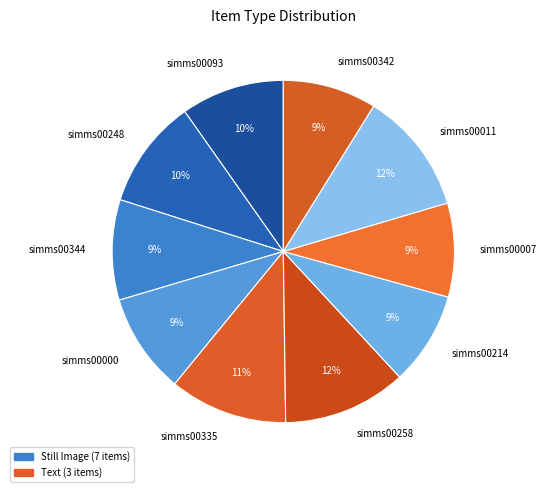

True or false: simms00011 accounts for 20% of the total.

False